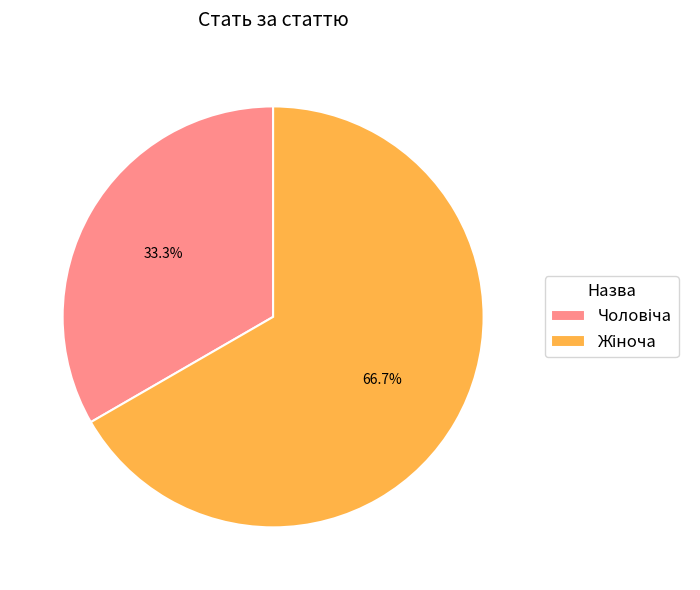

Does any single category account for the majority?

Yes